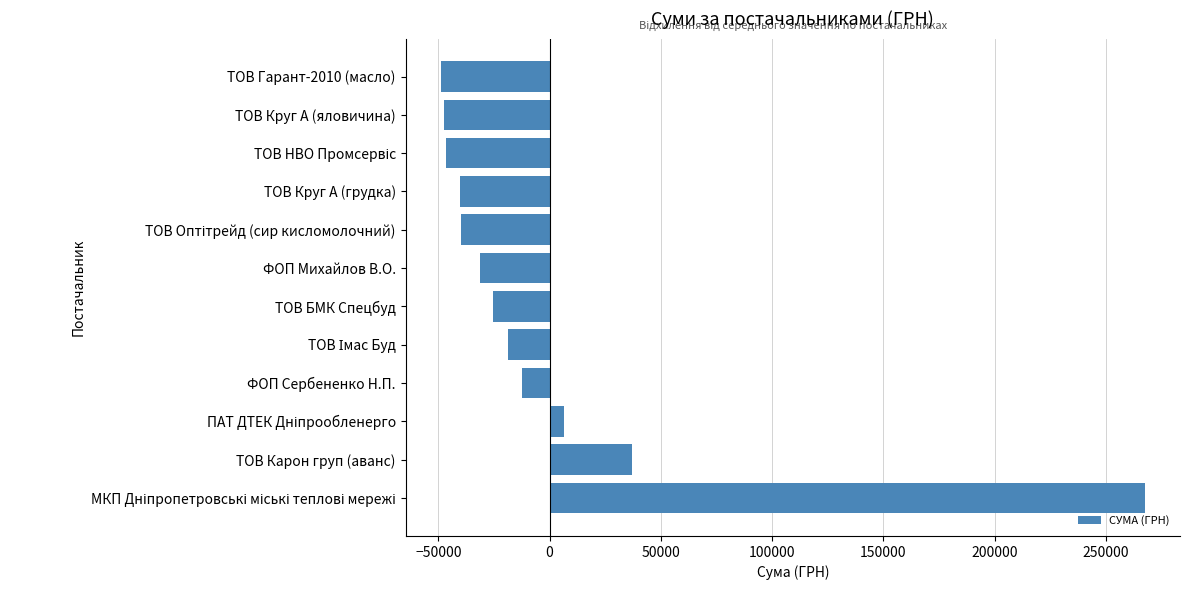

At which label is the value closest to 109288?

ТОВ Карон груп (аванс)